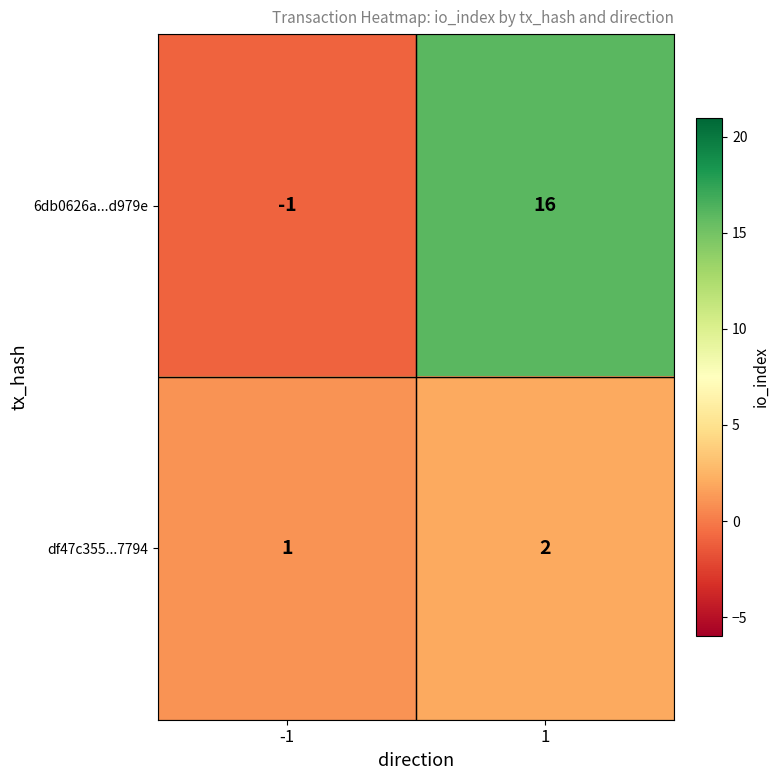

How many distinct data groups are displayed?

2